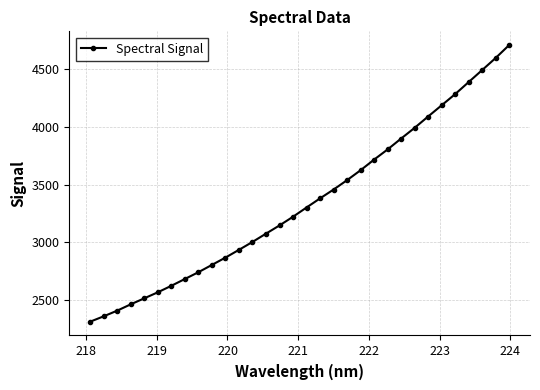

Count the number of values greater than 3302.

16